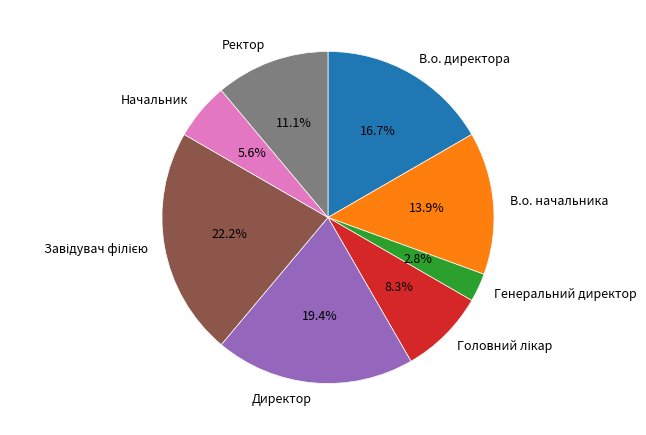

Approximately how many times larger is the value at В.о. начальника compared to В.о. директора?

0.8